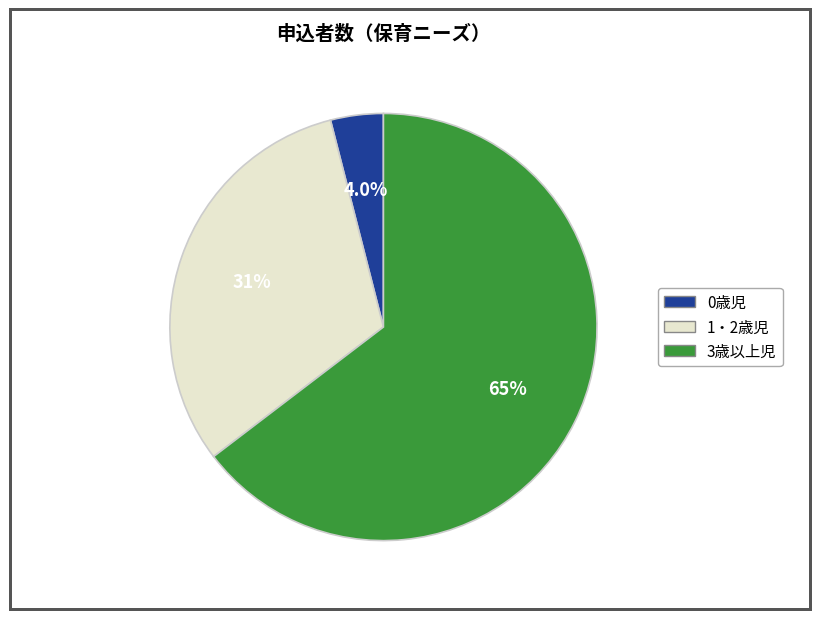

Approximately how many times larger is the value at 3歳以上児 compared to 1・2歳児?

2.1